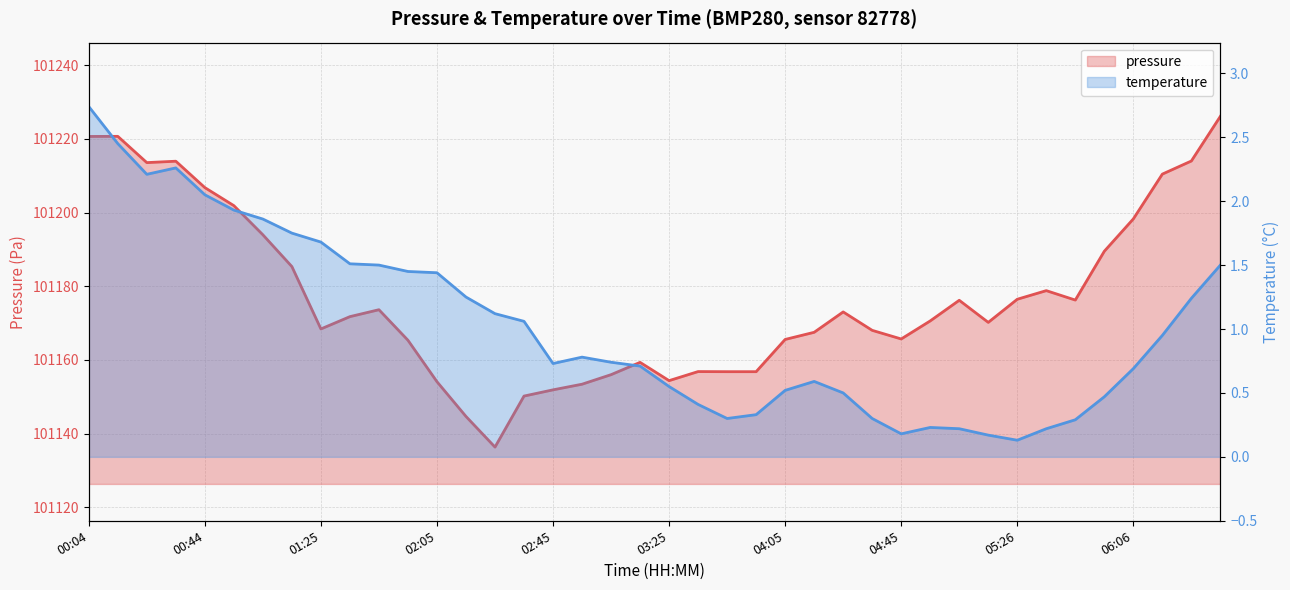

At which label does pressure first exceed 101171?

00:04